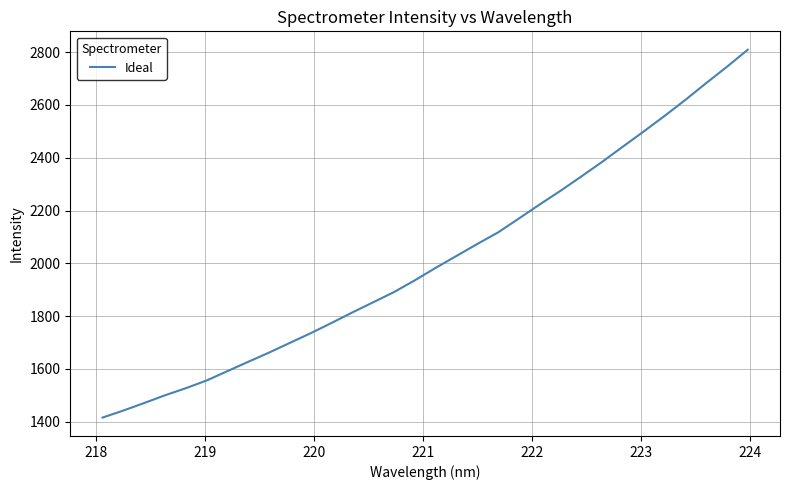

What is the difference between the maximum and minimum values?

1393.0